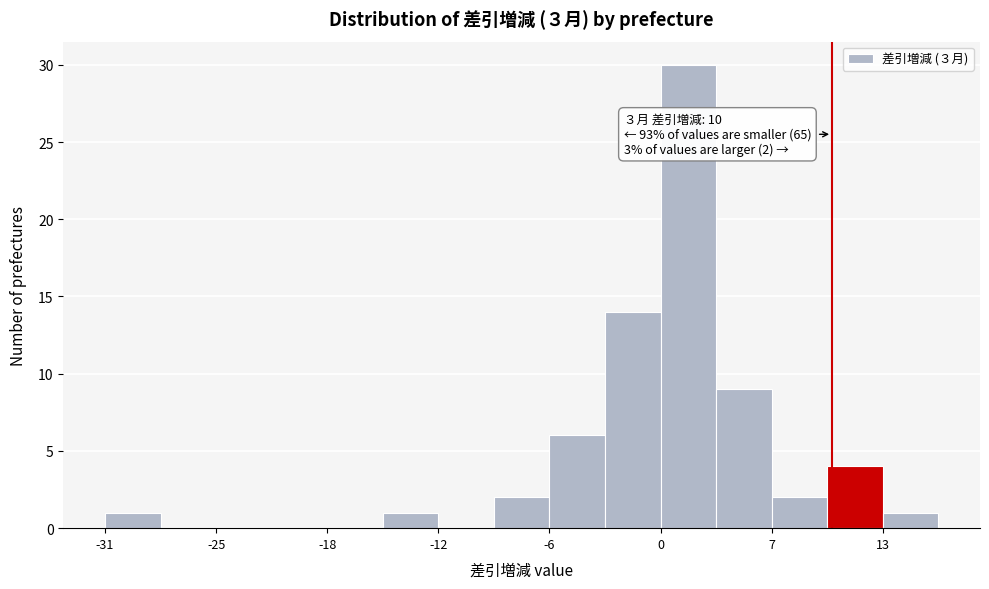

Around what value on the x-axis is the tallest bar? Give the approximate position of its centre, as read against the axis.

2